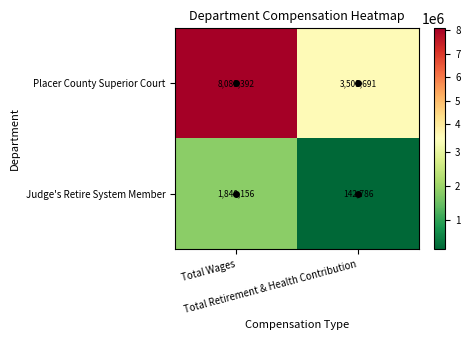

What is the average value of the Placer County Superior Court series?

5791542